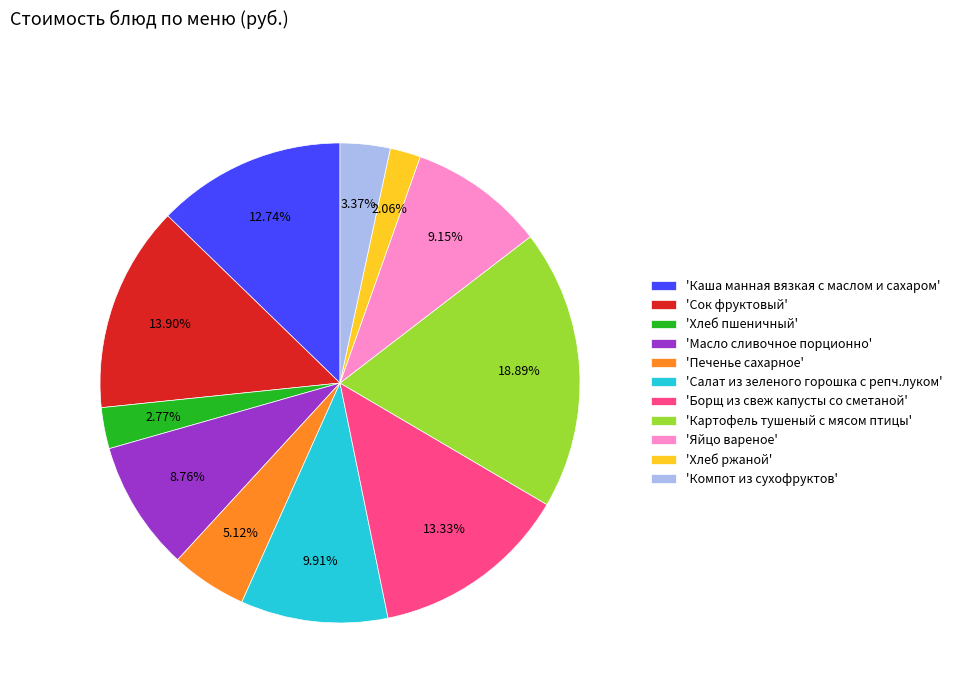

Is the sum of 'Каша манная вязкая с маслом и сахаром' and 'Борщ из свеж капусты со сметаной' greater than half?

No